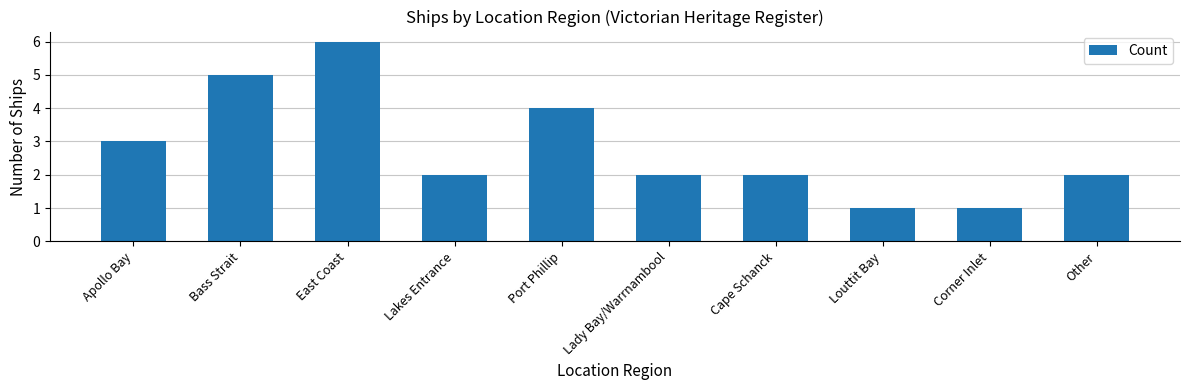

What is the maximum value shown in the chart?

6